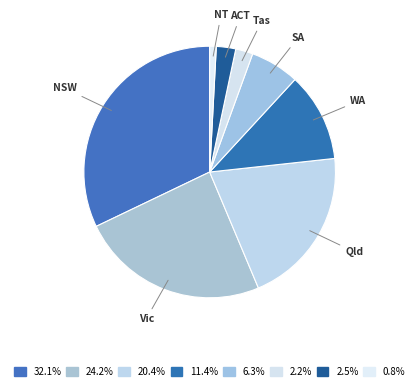

Which category has the smallest portion of the pie?

NT